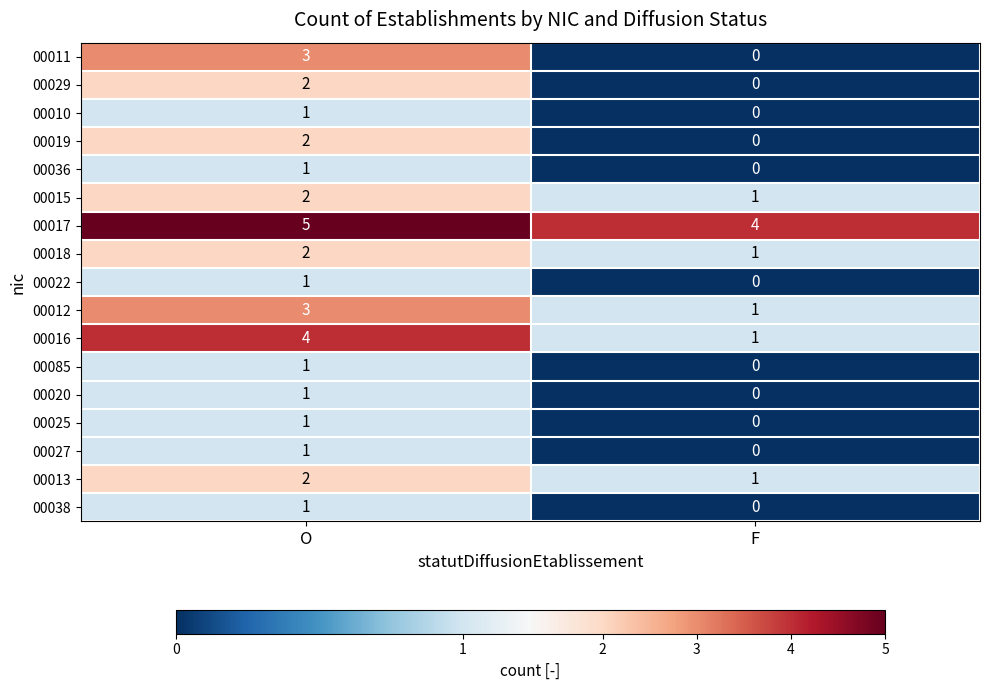

At which label is 00038 closest to 0?

F